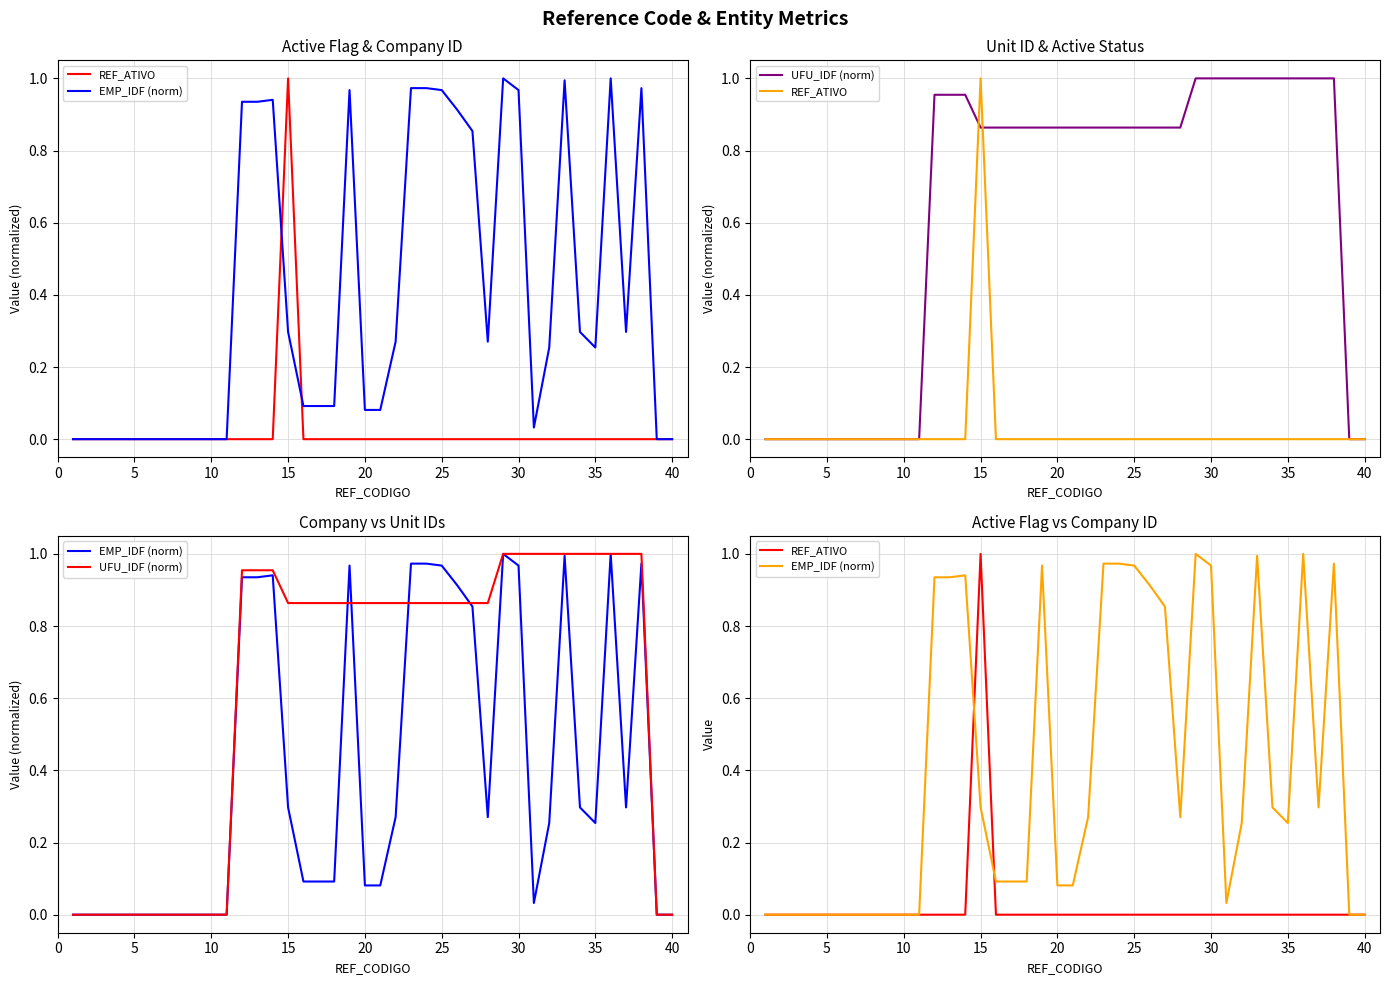

What are all the series names shown in the legend?

REF_ATIVO, EMP_IDF (norm), UFU_IDF (norm)